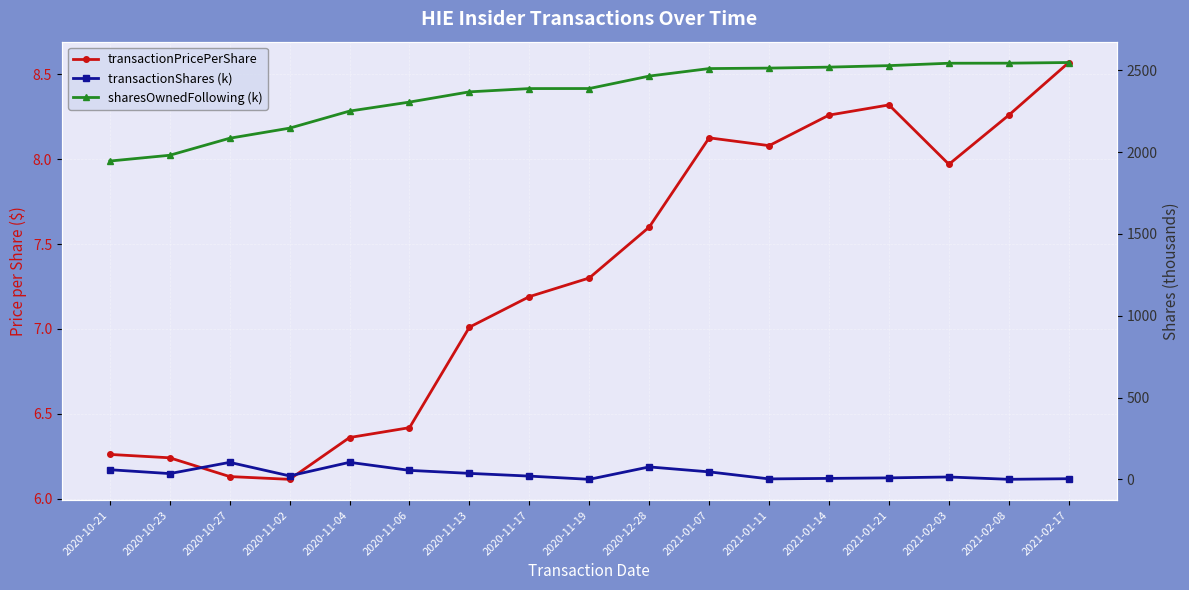

What is the difference between the second highest and second lowest values in the transactionShares (k) series?

103.6